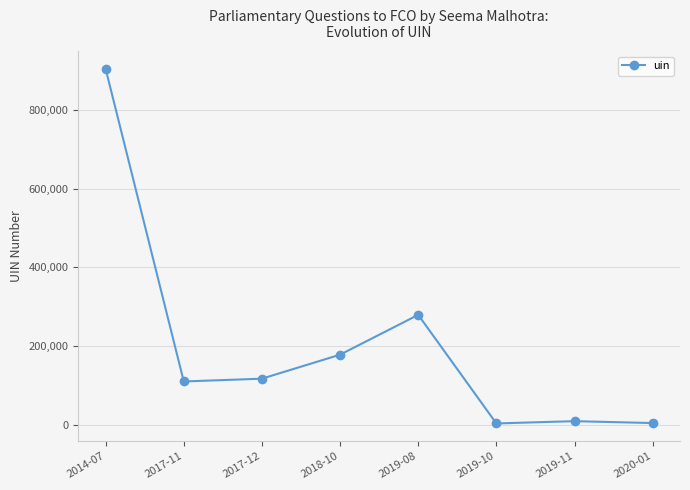

At which label is the value closest to 453878?

2019-08